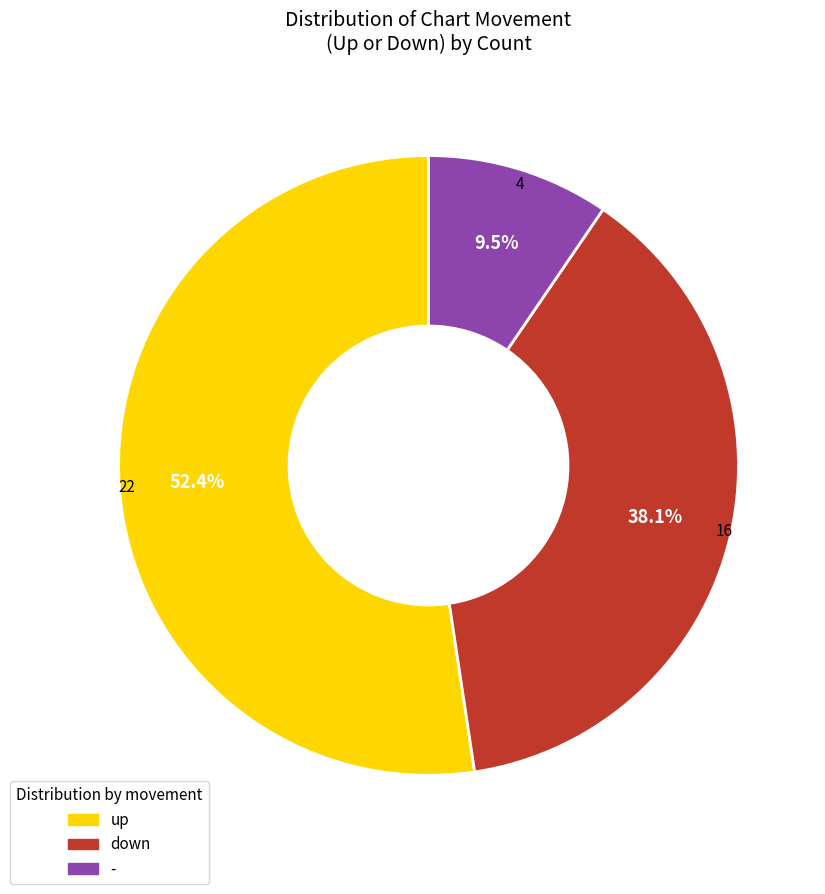

Which slice is the largest?

up